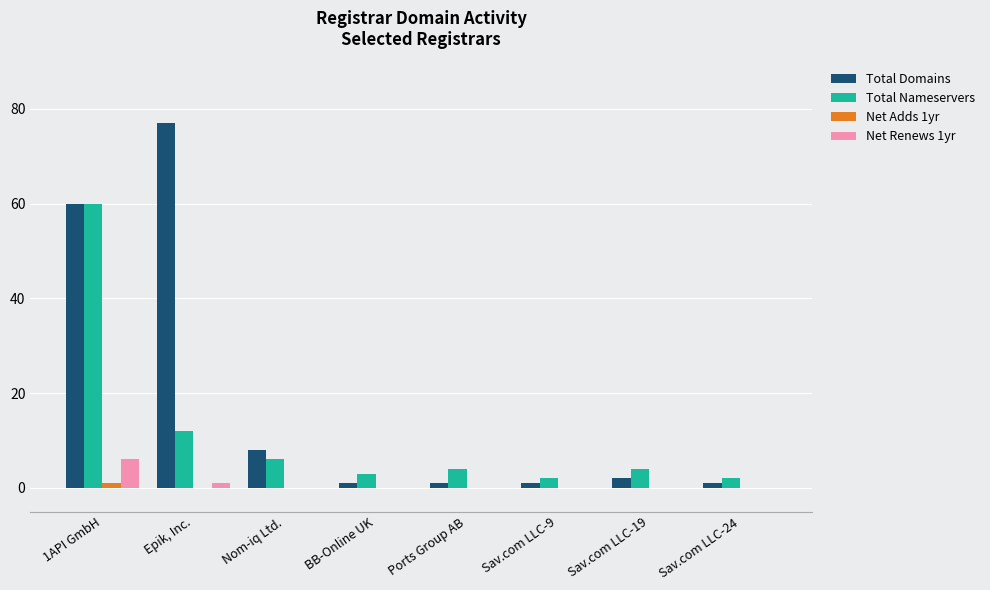

Reading right to left, list all the values displayed in this chart.

Total Domains: 1	2	1	1	1	8	77	60
Total Nameservers: 2	4	2	4	3	6	12	60
Net Adds 1yr: 0	0	0	0	0	0	0	1
Net Renews 1yr: 0	0	0	0	0	0	1	6